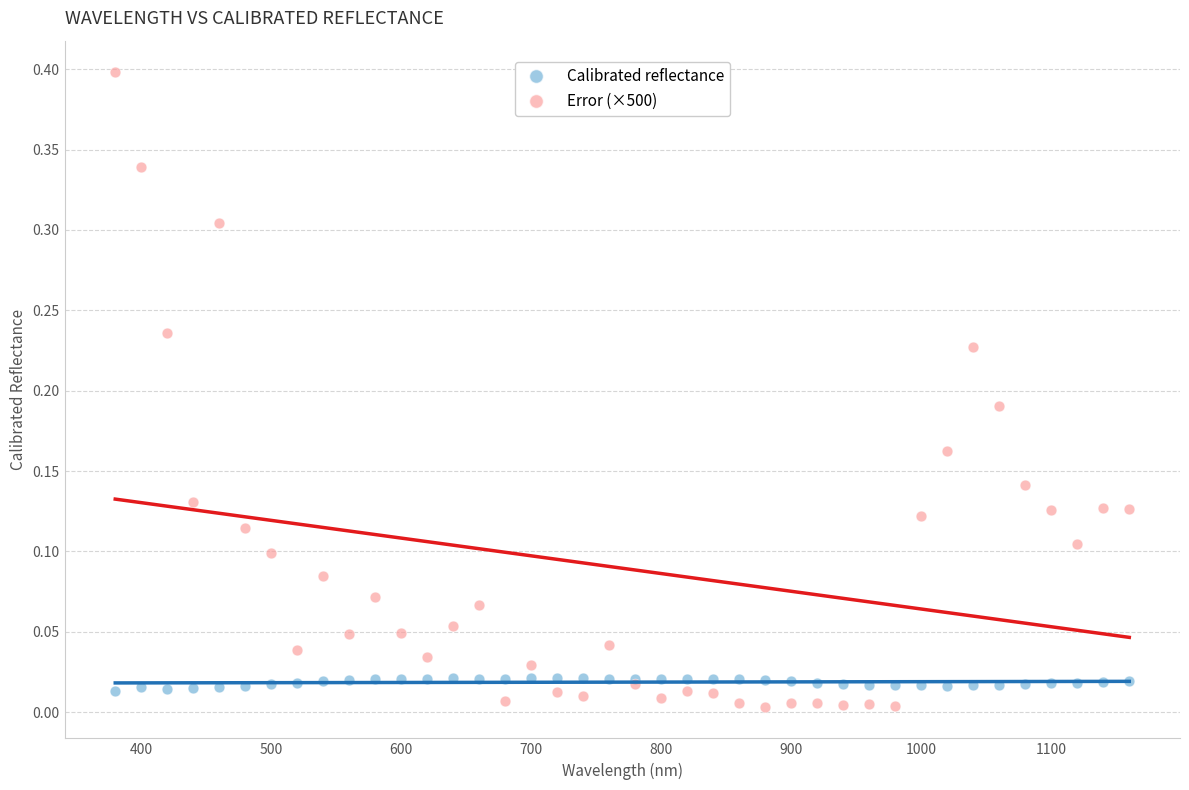

Which series reaches the maximum Y coordinate?

Error (×500)